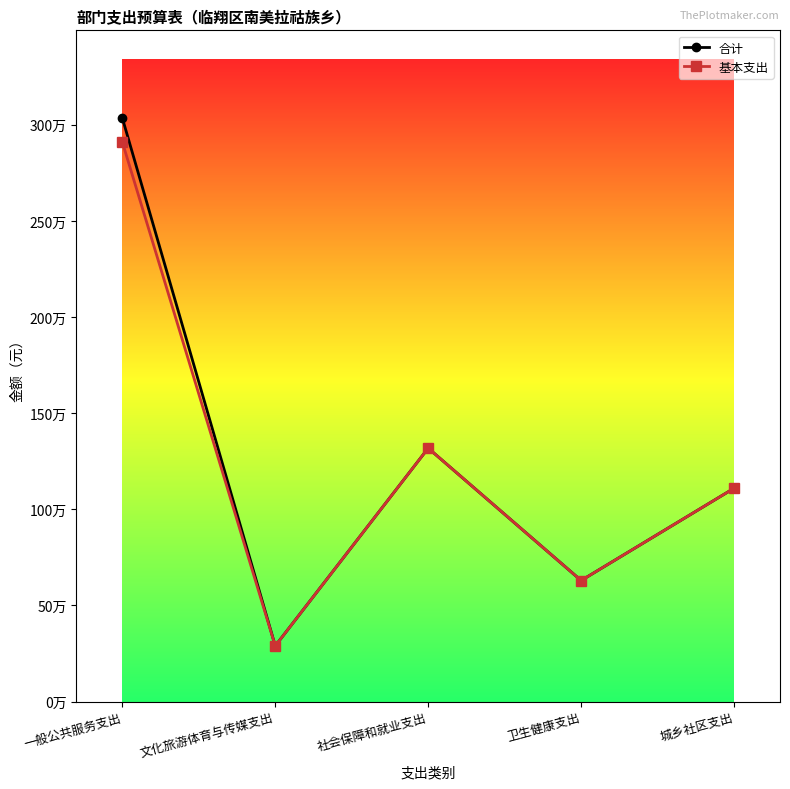

Which series has the largest total across all categories?

合计